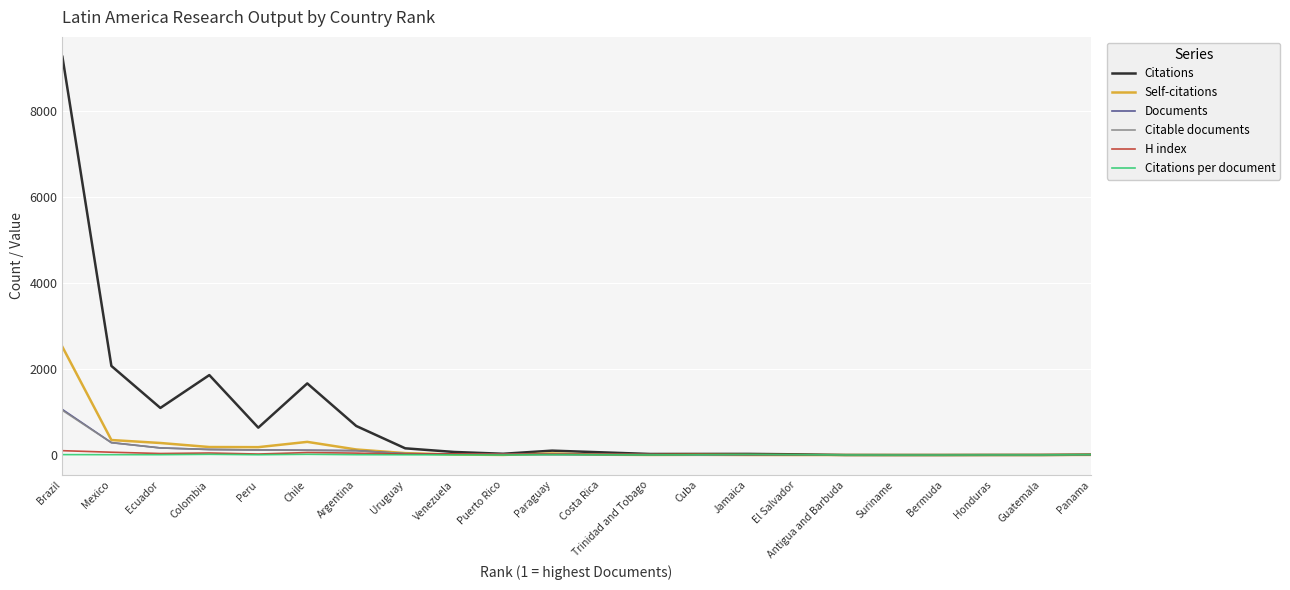

True or false: Citations has a value of 2074.0 at Mexico.

True